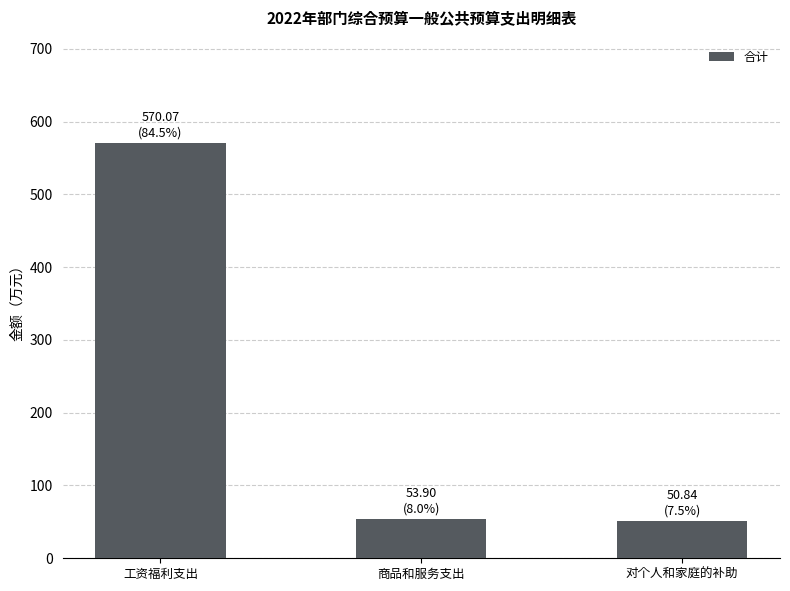

What is the difference between the maximum and second lowest values?

516.2